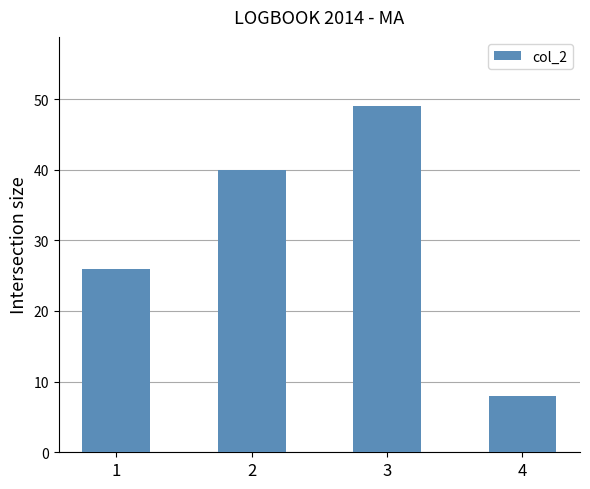

What is the ratio of the value at 3 to the value at 2?

1.2